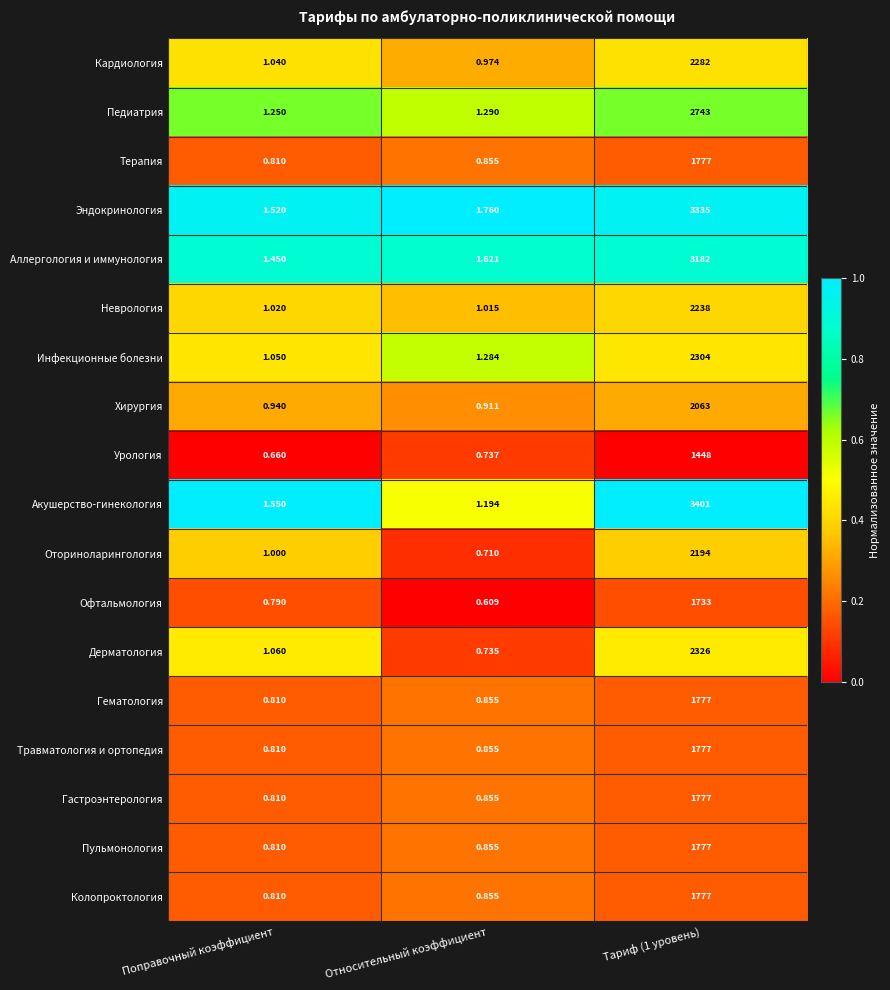

Which category has the lowest value across all series?

Относительный коэффициент